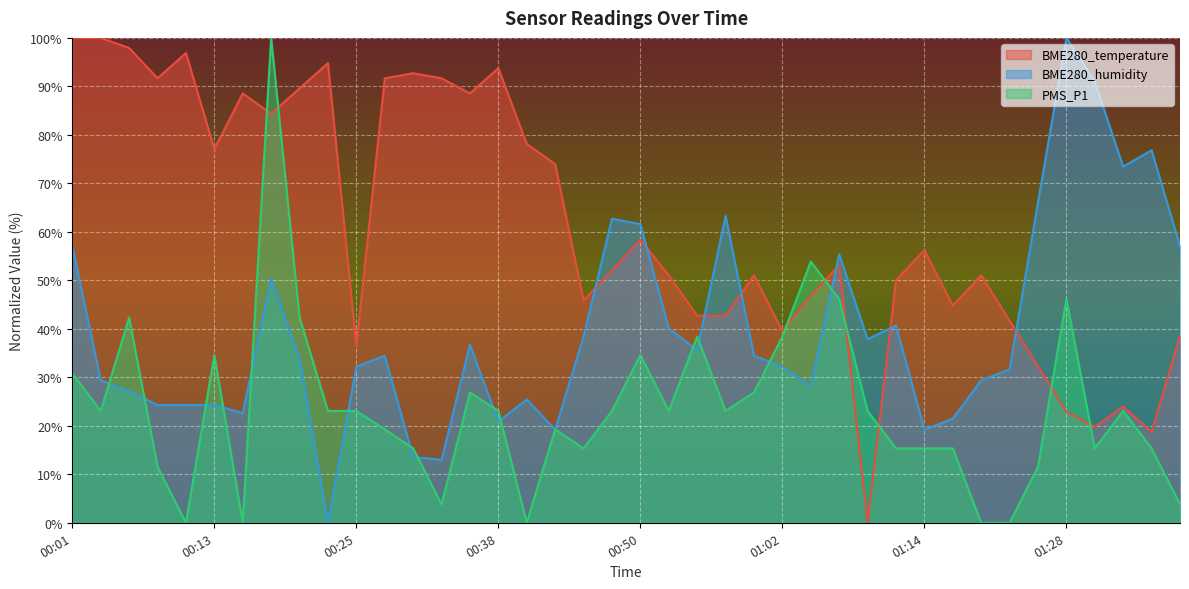

Reading right to left, transcribe all the data shown in this chart.

BME280_temperature: 38.5	18.7	24.0	19.8	22.9	32.3	41.7	51.0	44.8	56.2	50.0	0.0	53.1	46.9	39.6	51.0	42.7	42.7	51.0	58.3	52.1	45.8	74.0	78.1	93.7	88.5	91.7	92.7	91.7	36.5	94.8	89.6	84.4	88.5	77.1	96.9	91.7	97.9	100.0	100.0
BME280_humidity: 57.1	76.8	73.4	91.0	100.0	66.1	31.6	29.4	21.5	19.2	40.7	37.9	55.4	28.2	32.2	34.5	63.3	35.6	40.1	61.6	62.7	38.4	19.2	25.4	20.9	36.7	13.0	13.6	34.5	32.2	0.0	33.9	50.3	22.6	24.3	24.3	24.3	27.1	29.4	57.1
PMS_P1: 3.8	15.3	23.1	15.3	46.1	11.5	0.0	0.0	15.3	15.3	15.3	23.1	46.1	53.9	38.4	26.9	23.1	38.4	23.1	34.6	23.1	15.3	19.3	0.0	23.1	26.9	3.8	15.3	19.3	23.1	23.1	42.3	100.0	0.0	34.6	0.0	11.5	42.3	23.1	30.8